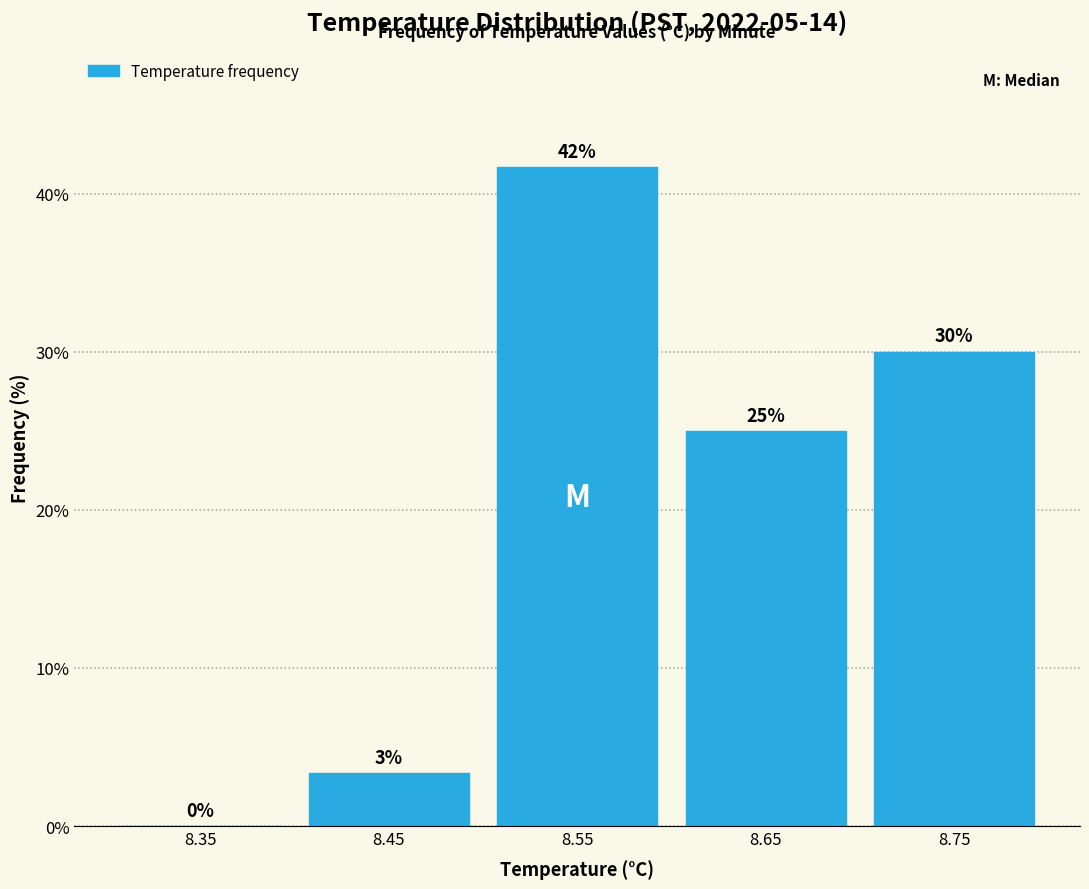

Over which range of the x-axis is the bar tallest?

8.5 to 8.6